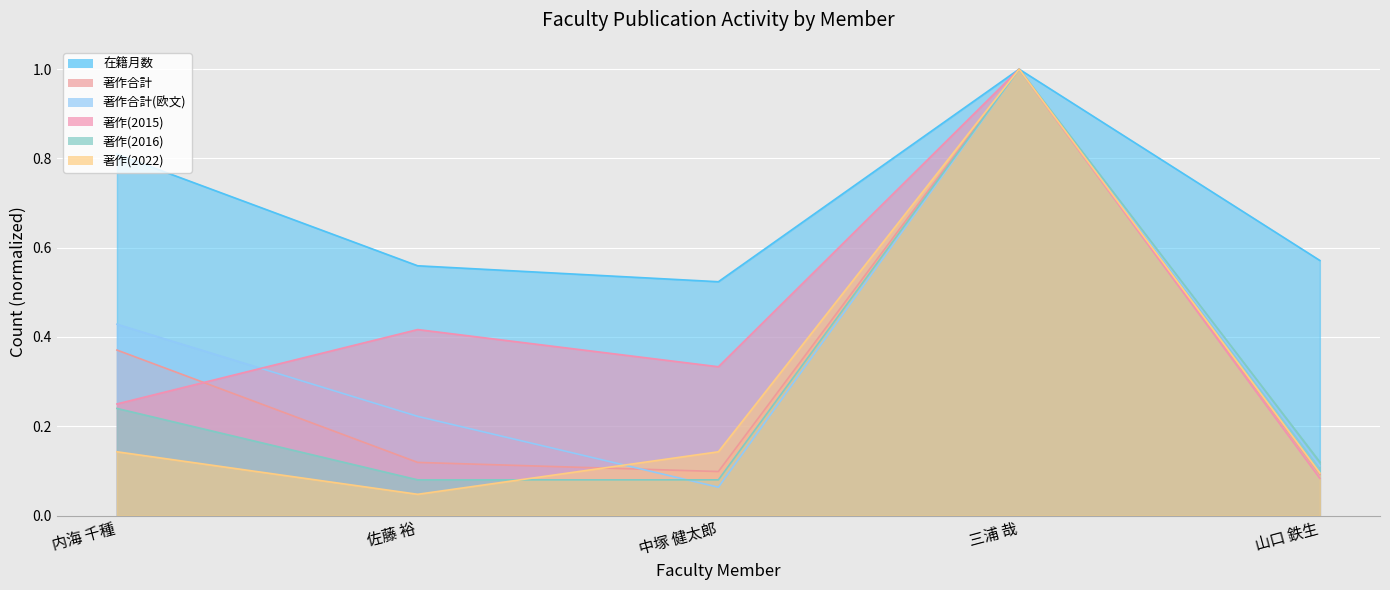

How many series are shown in this chart?

6